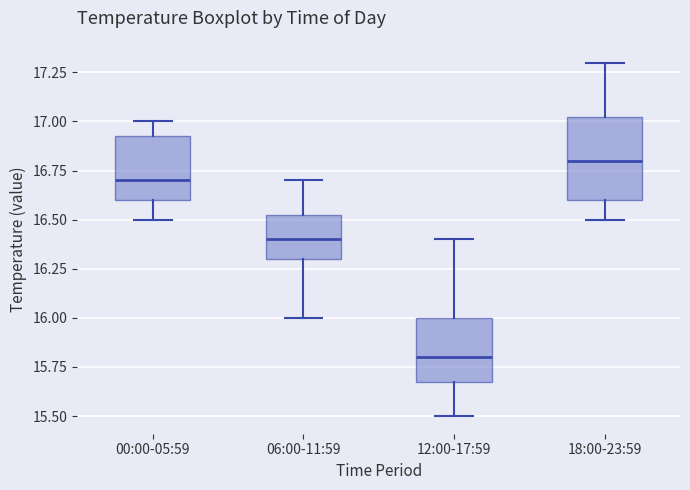

Where does the median line of the box for 06:00-11:59 sit on the y-axis? The values are not printed on the chart, so give them approximately, as read against the axis.

16.40